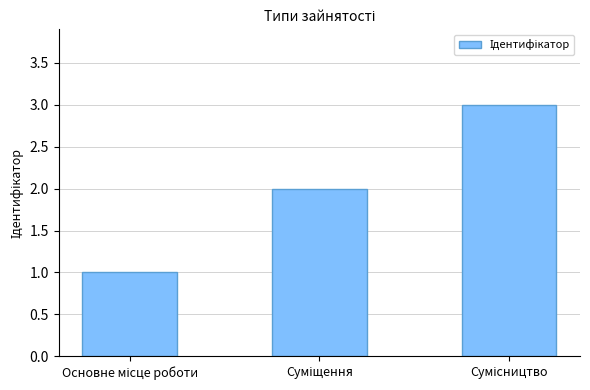

What is the greatest value displayed?

3